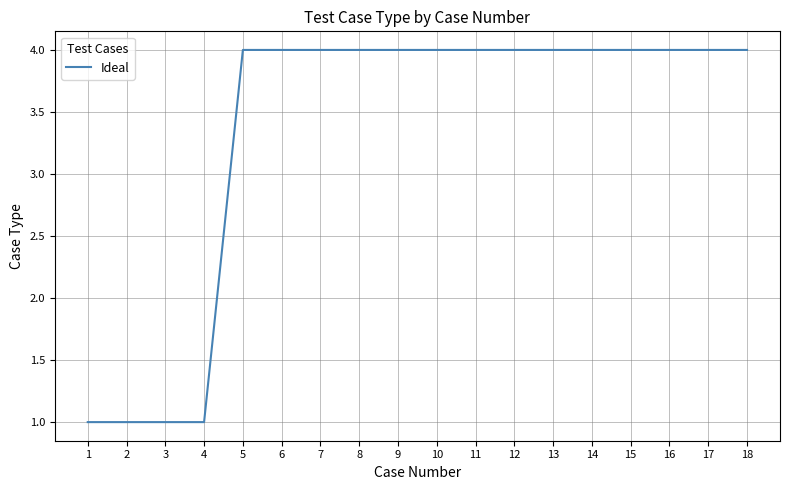

What is the maximum value shown in the chart?

4